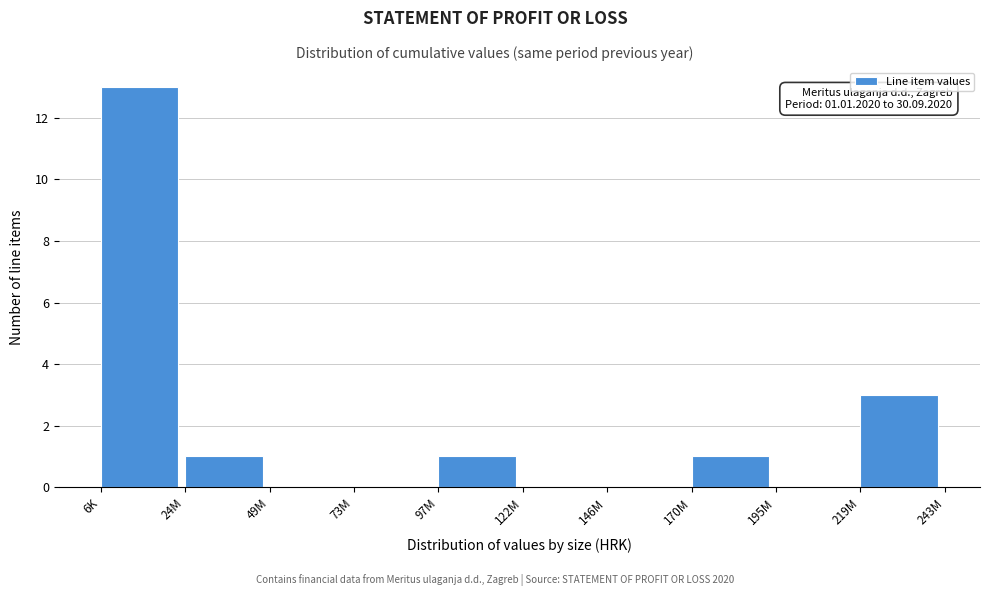

Reading left to right, extract all data points from this chart.

6K=13	24M=1	49M=0	73M=0	97M=1	122M=0	146M=0	170M=1	195M=0	219M=3